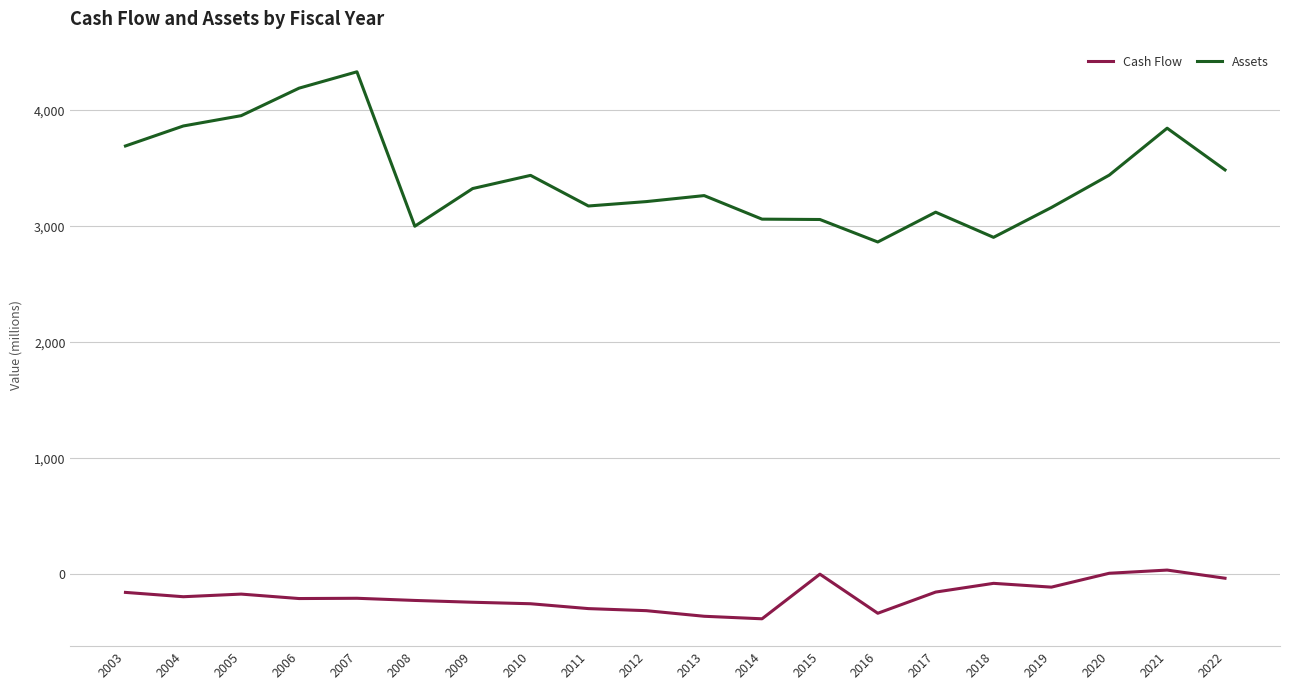

What is the lowest value of the Cash Flow series?

-385.8